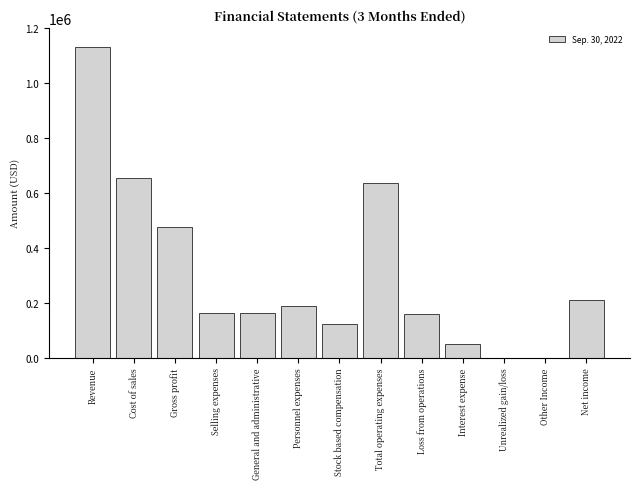

What is the maximum value shown in the chart?

1128665